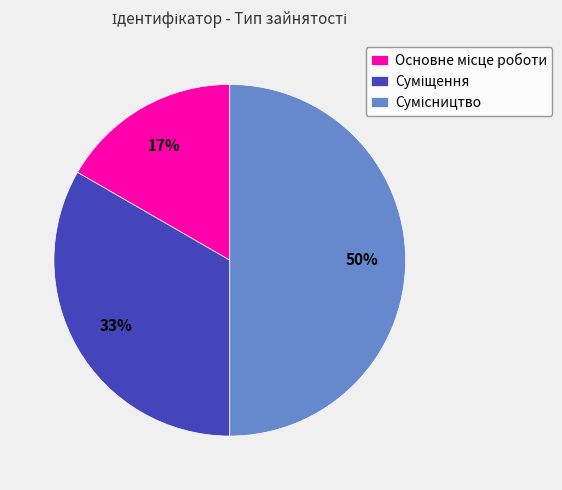

To the nearest percent, what is the difference between the largest and smallest slice percentages?

33%